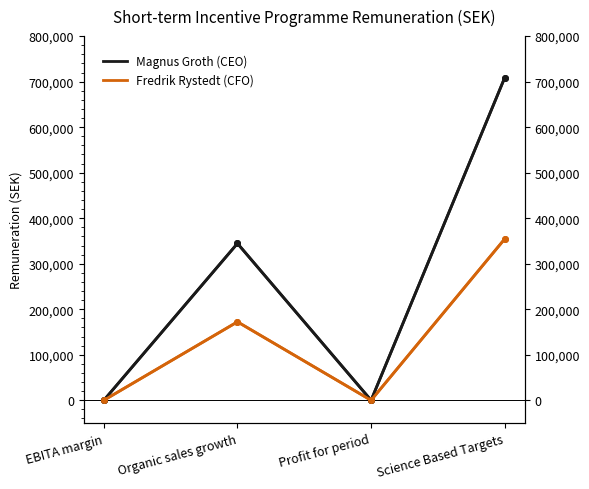

True or false: Fredrik Rystedt (CFO) and Magnus Groth (CEO) intersect in this chart.

False